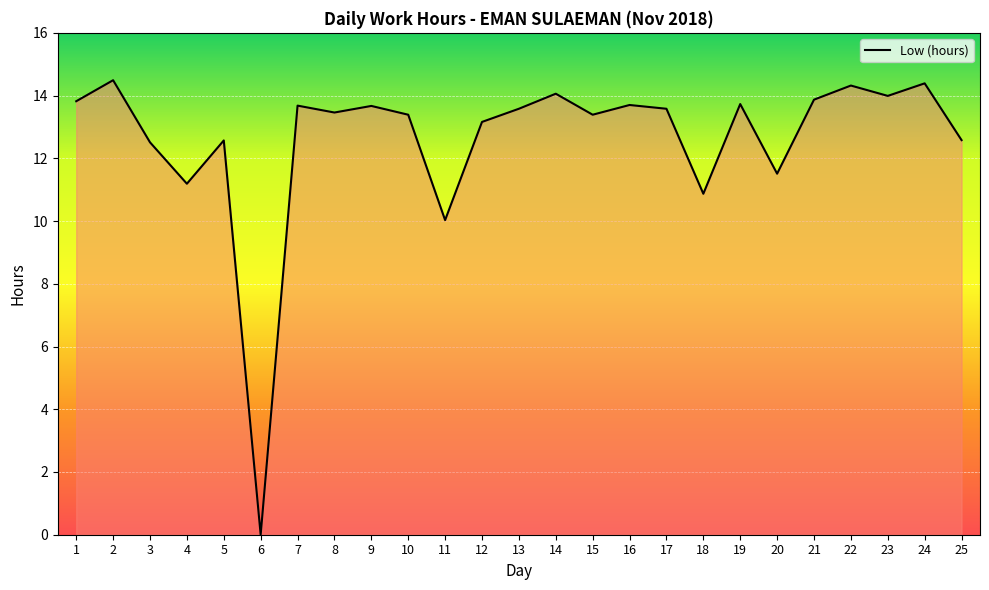

At which label is the value closest to 7?

11